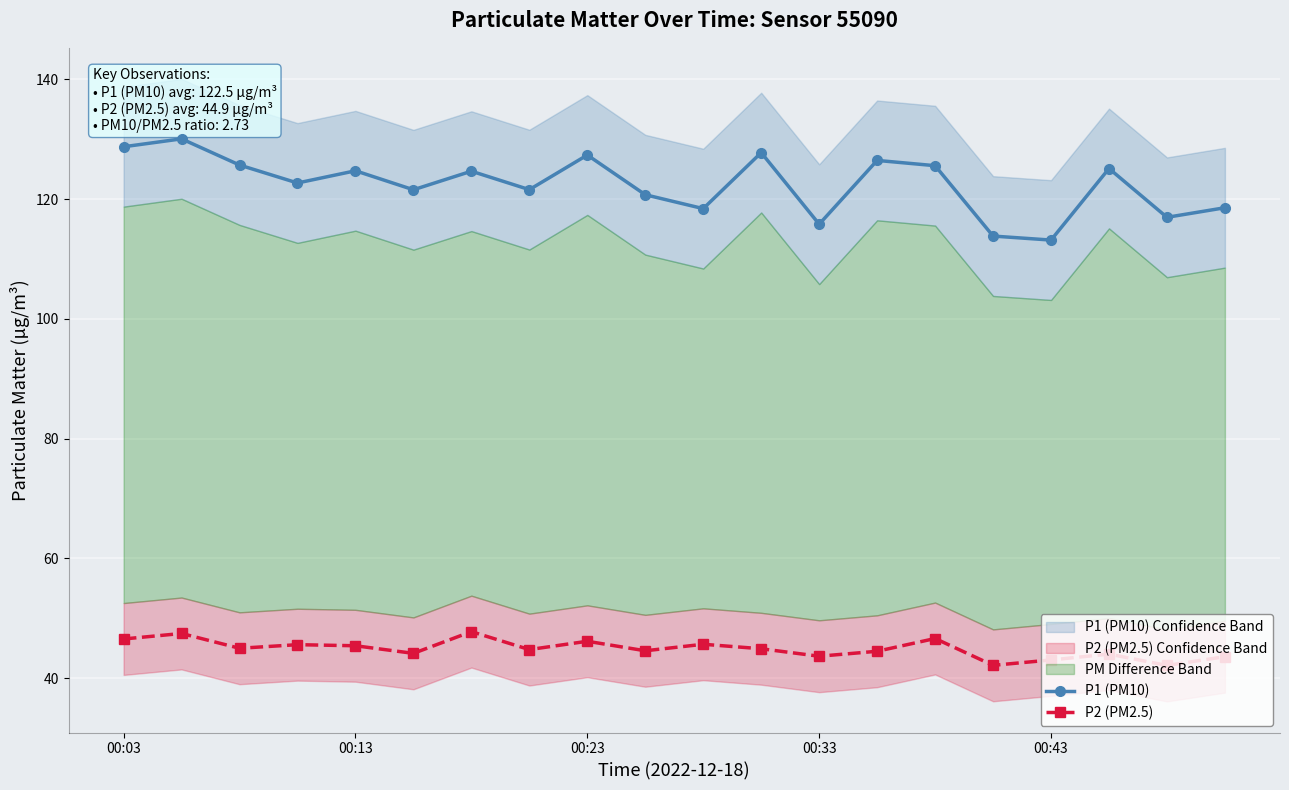

What is the average value of the P1 (PM10) series?

122.5